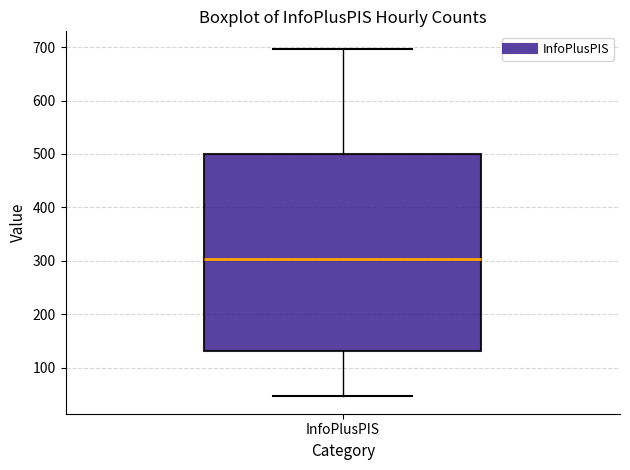

Where is the upper edge of the box for InfoPlusPIS on the y-axis? The values are not printed on the chart, so give them approximately, as read against the axis.

500